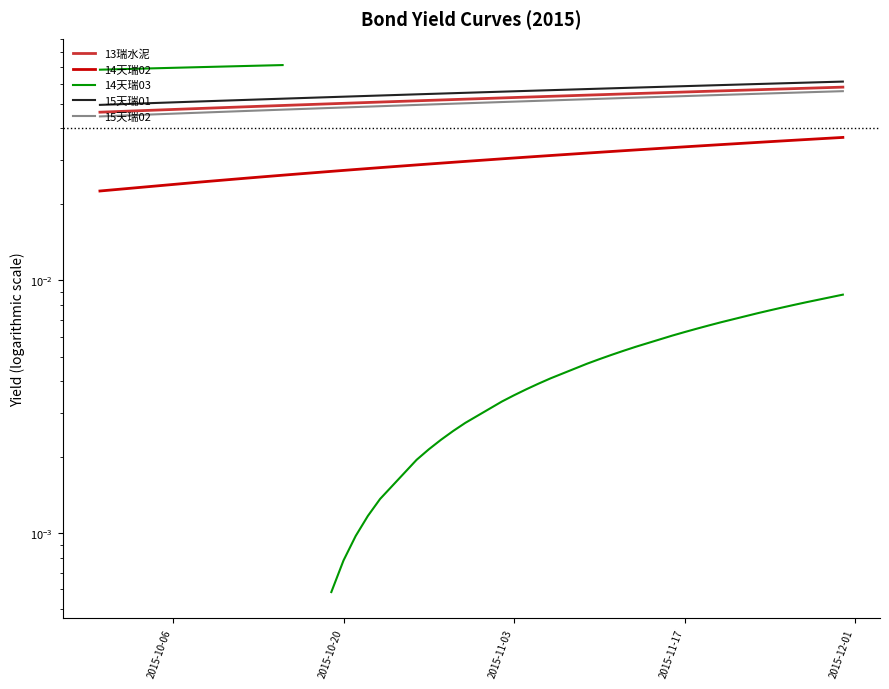

How many positive values does the 14天瑞03 series have?

38